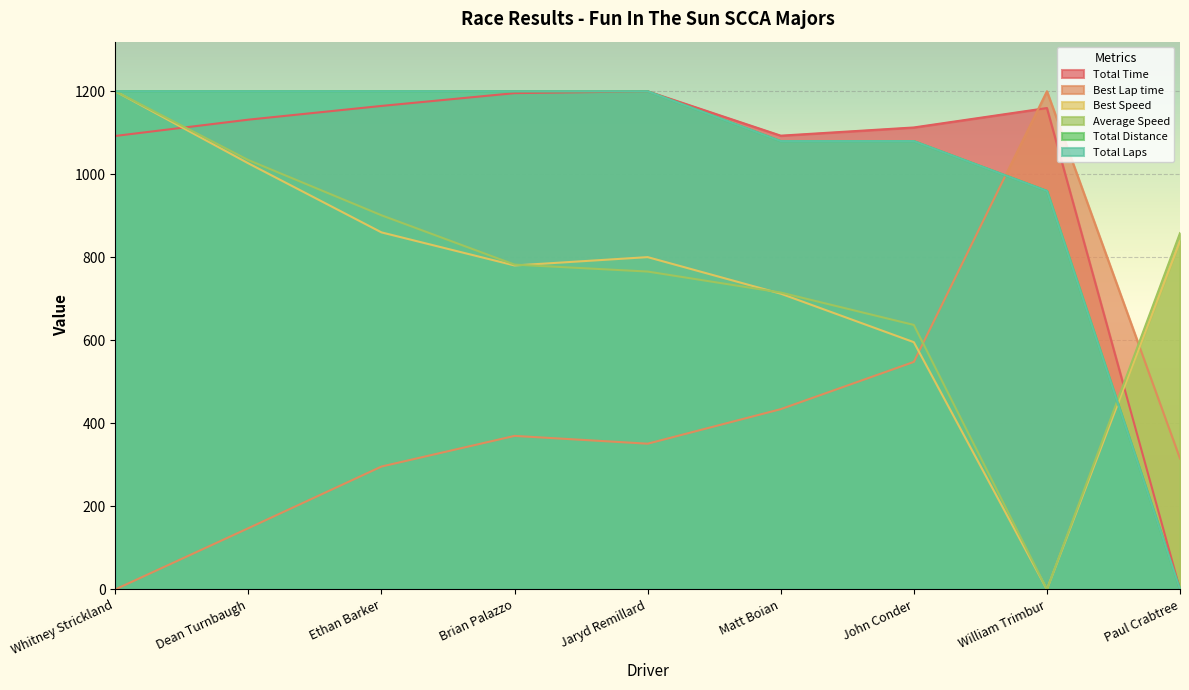

What is the approximate value of Best Speed at Paul Crabtree?

839.1